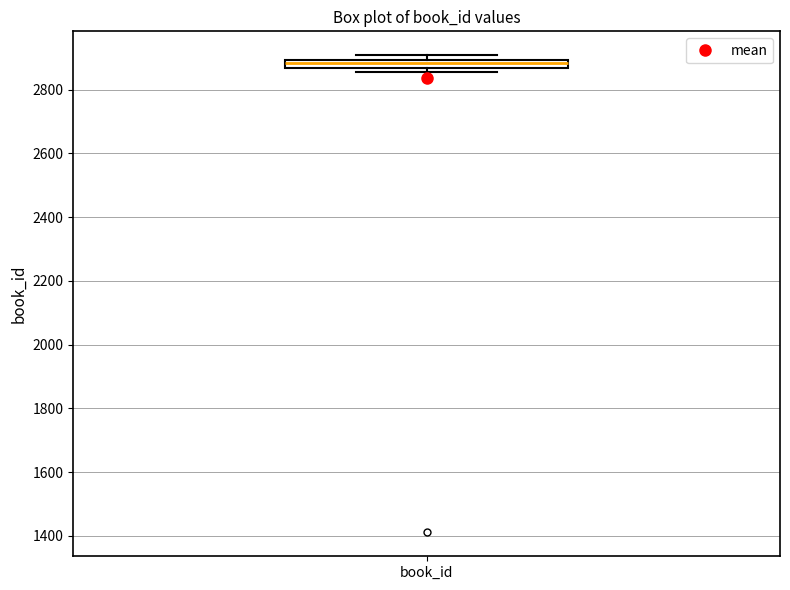

Where does the median line of the box for book_id sit on the y-axis? The values are not printed on the chart, so give them approximately, as read against the axis.

2880